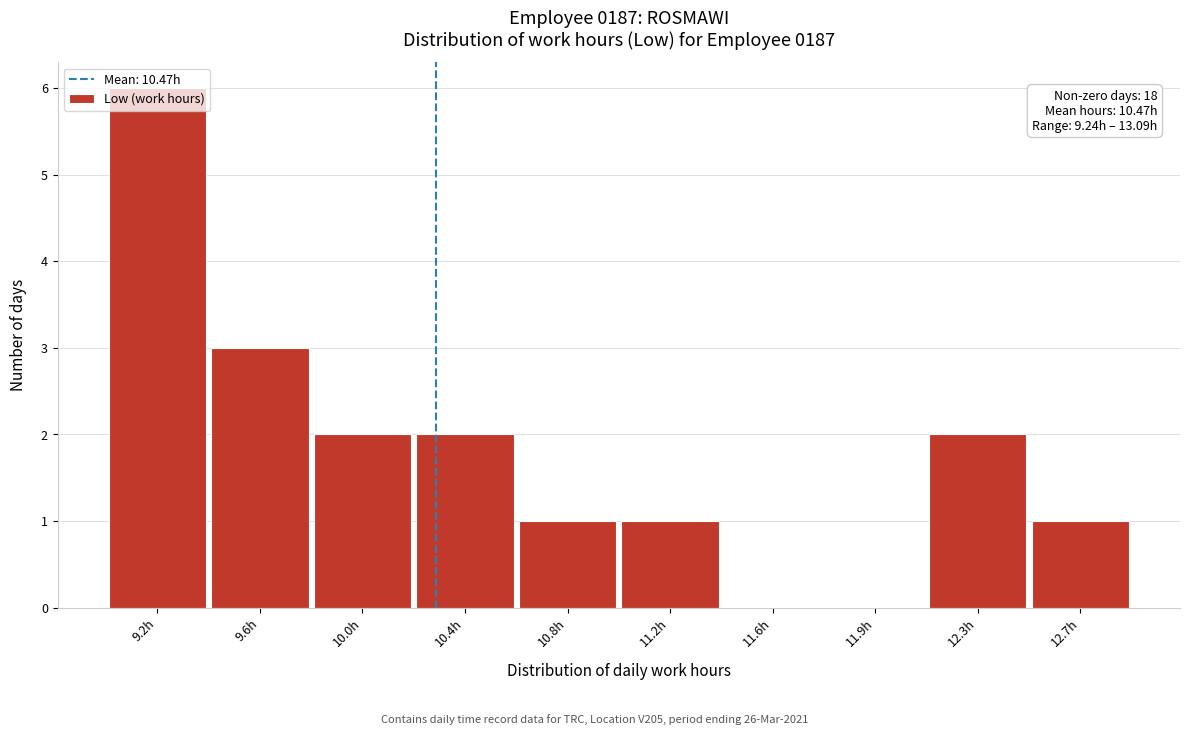

What is the ratio of the value at 10.4h to the value at 9.6h?

0.7